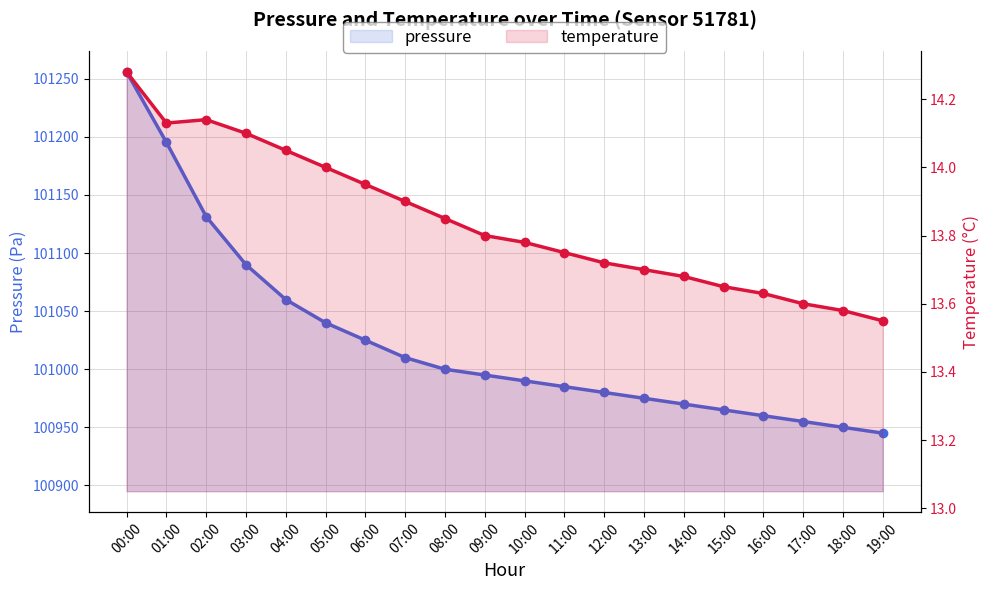

What are all the series names shown in the legend?

pressure, temperature